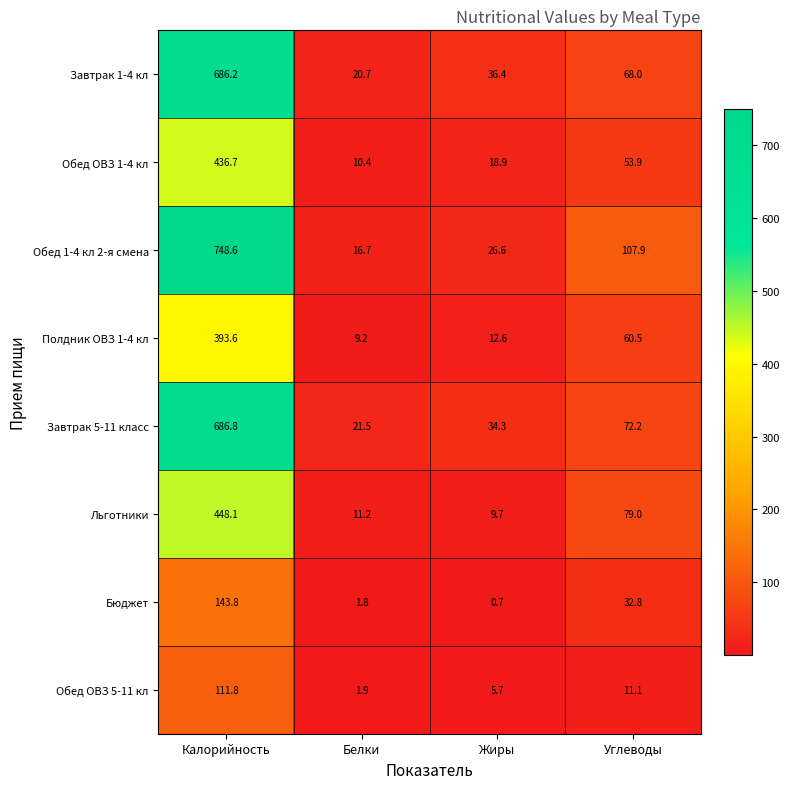

List the series in order of their peak value, highest first.

Обед 1-4 кл 2-я смена, Завтрак 5-11 класс, Завтрак 1-4 кл, Льготники, Обед ОВЗ 1-4 кл, Полдник ОВЗ 1-4 кл, Бюджет, Обед ОВЗ 5-11 кл